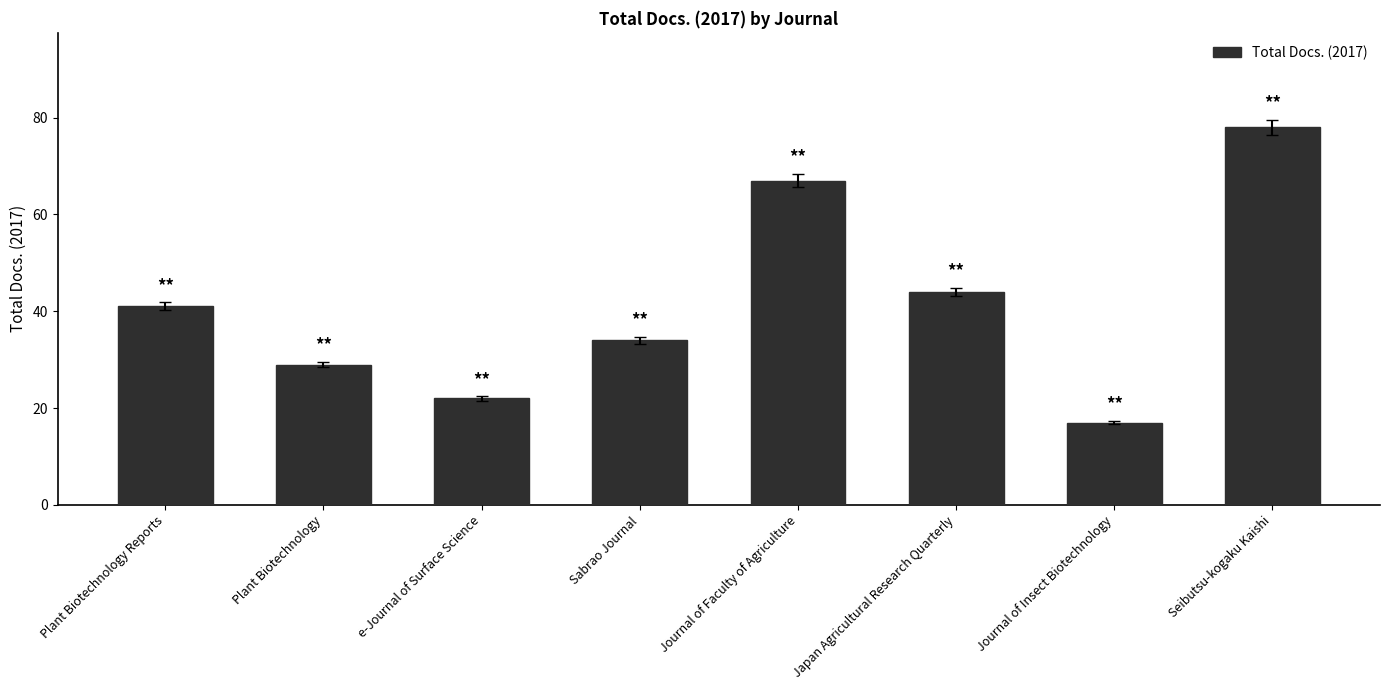

What is the value of the 8th bar from the left?

78